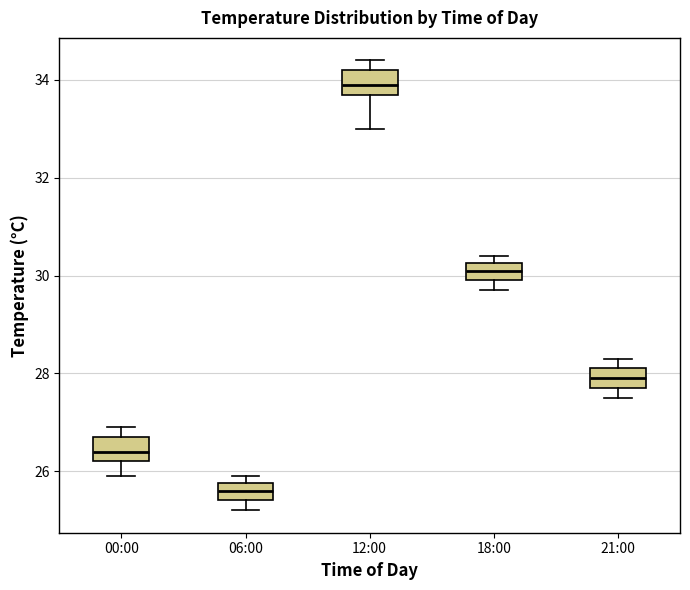

Reading left to right, read every box against the y-axis: the position of its median line, the range the box covers, and the ends of its whiskers. The values are not printed on the chart, so give them approximately, as read against the axis.

00:00: median 26.4, box 26.2 to 26.8, whiskers 26.0 to 27.0
06:00: median 25.6, box 25.4 to 25.8, whiskers 25.2 to 26.0
12:00: median 34.0, box 33.8 to 34.2, whiskers 33.0 to 34.4
18:00: median 30.2 (inside the box), box 30.0 to 30.2, whiskers 29.8 to 30.4
21:00: median 28.0, box 27.8 to 28.2, whiskers 27.6 to 28.4